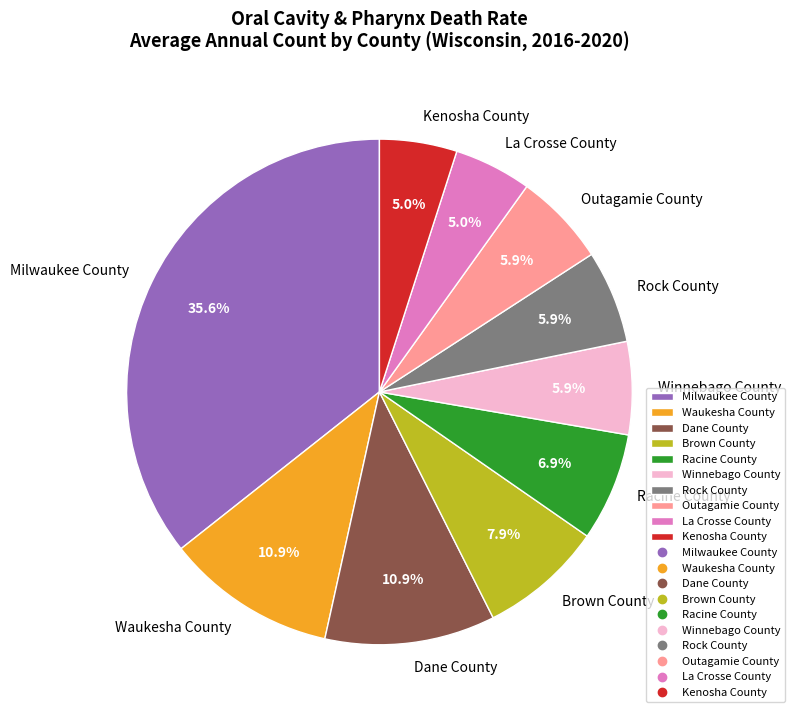

What percentage is NOT represented by Brown County?

92.1%